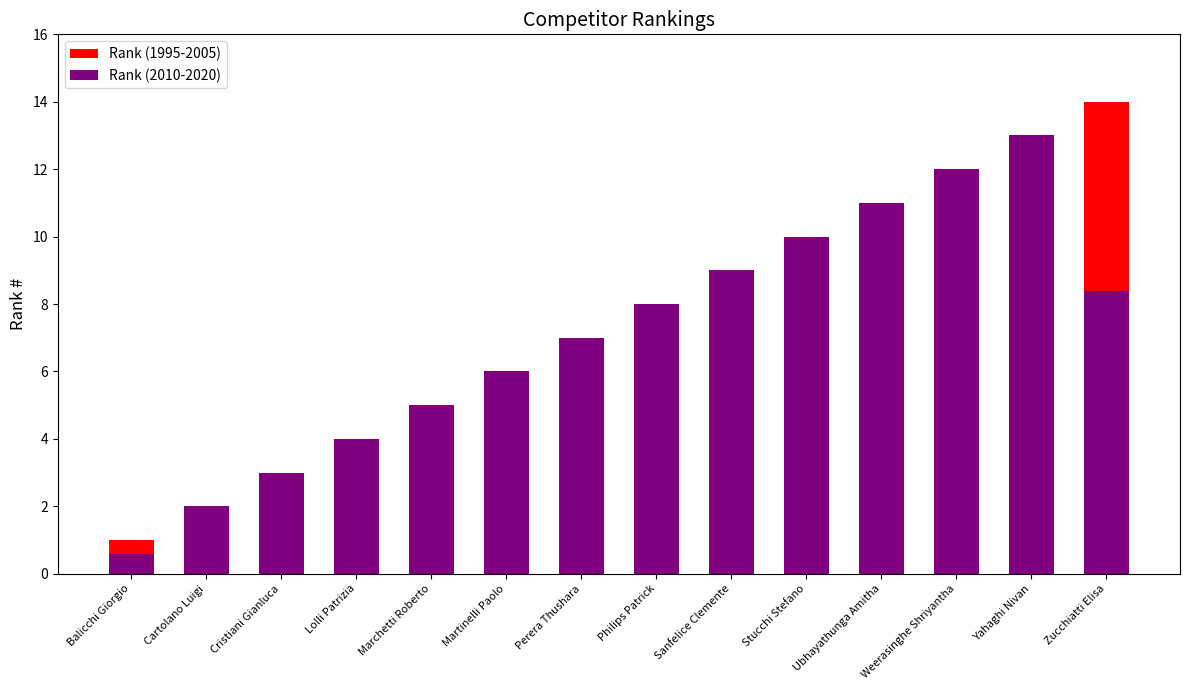

How many data points are above 8?

6